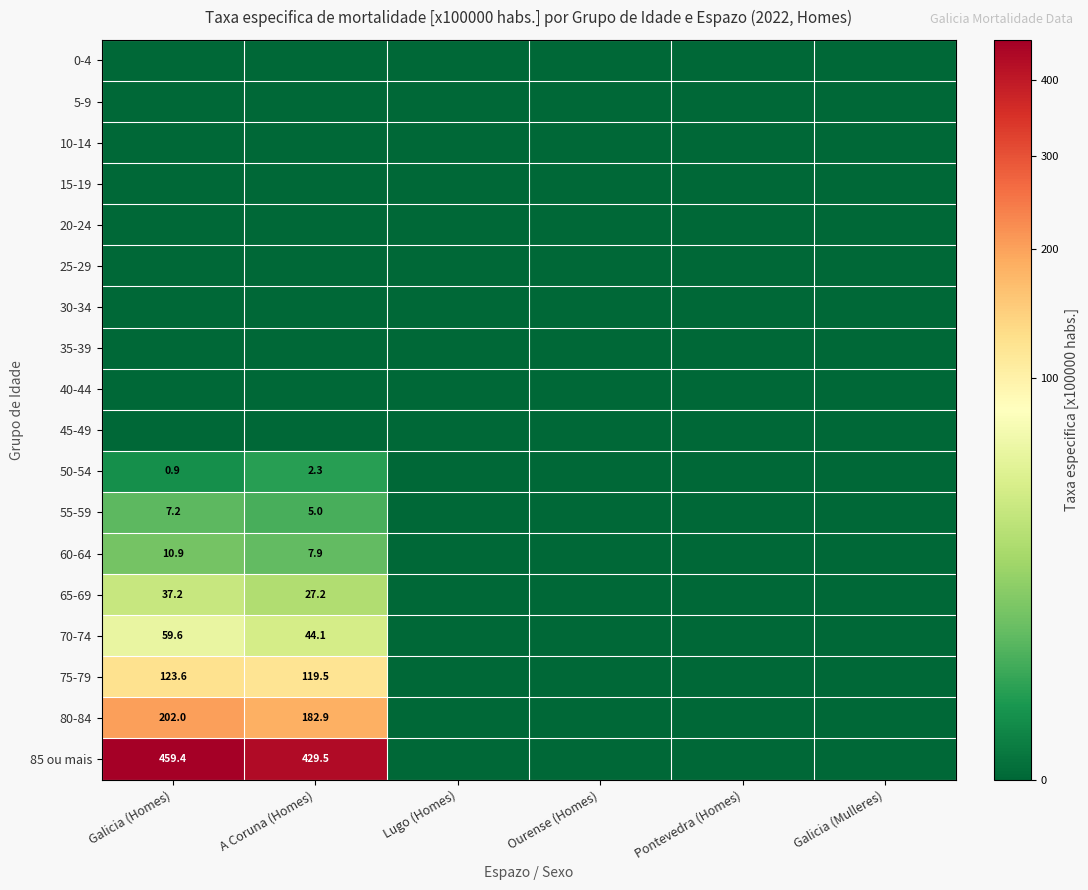

How many categories are shown in the chart?

6